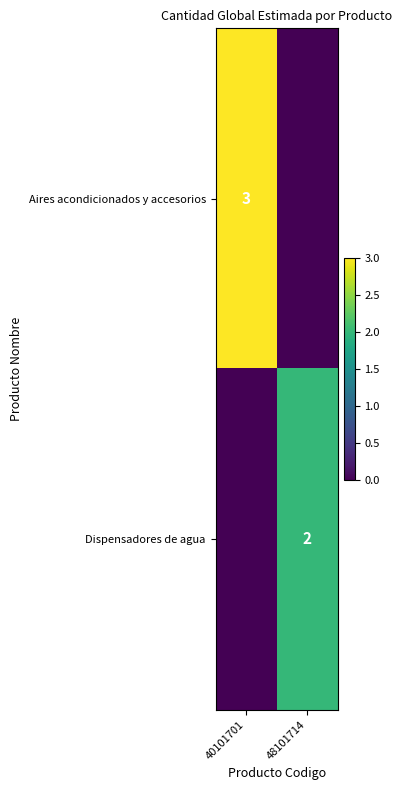

Is it true that Dispensadores de agua equals 1 at 48101714?

False